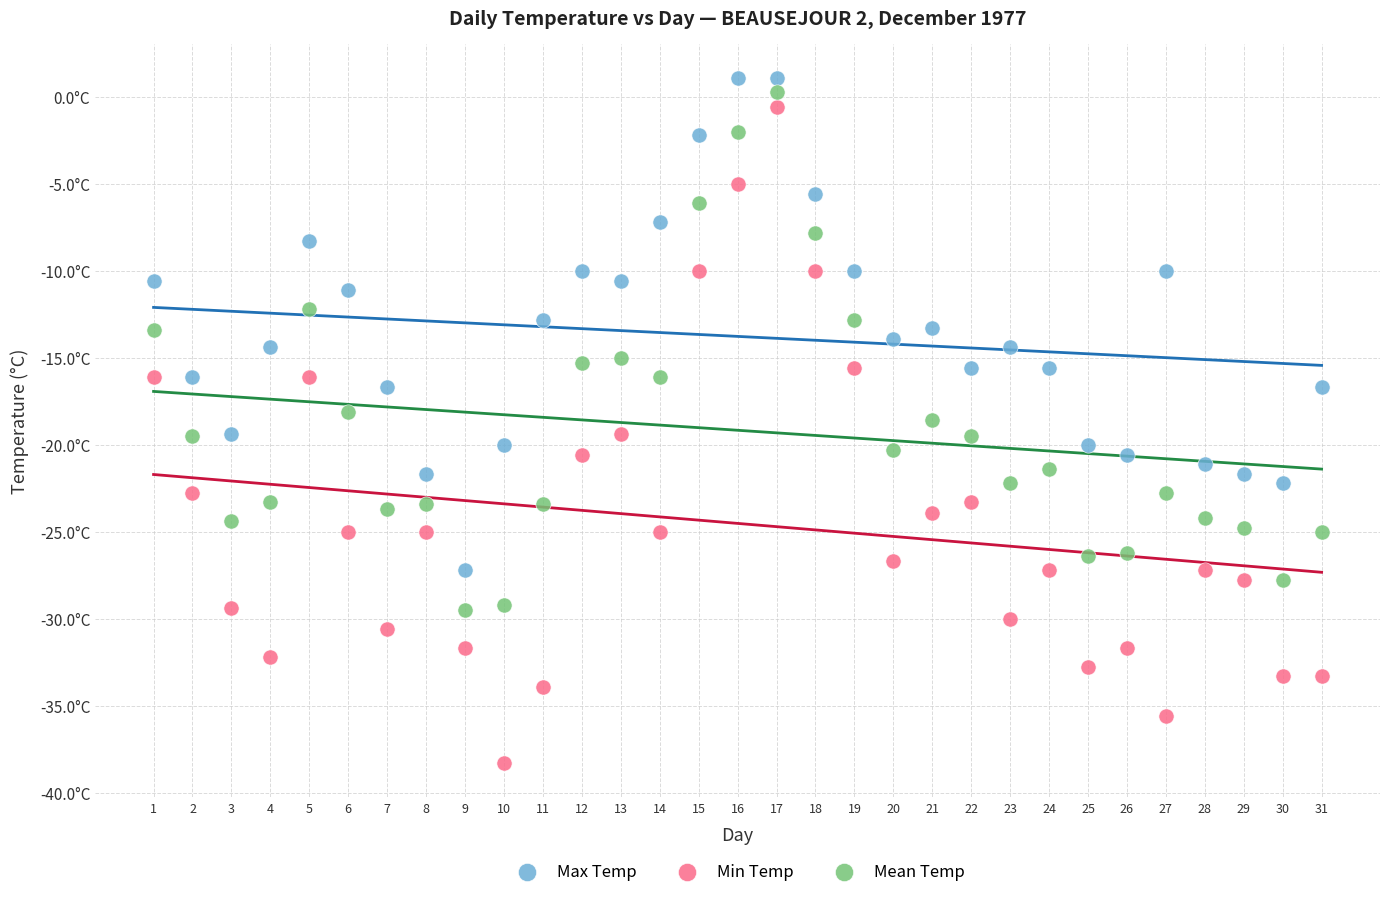

Which series reaches the minimum Y coordinate?

Min Temp